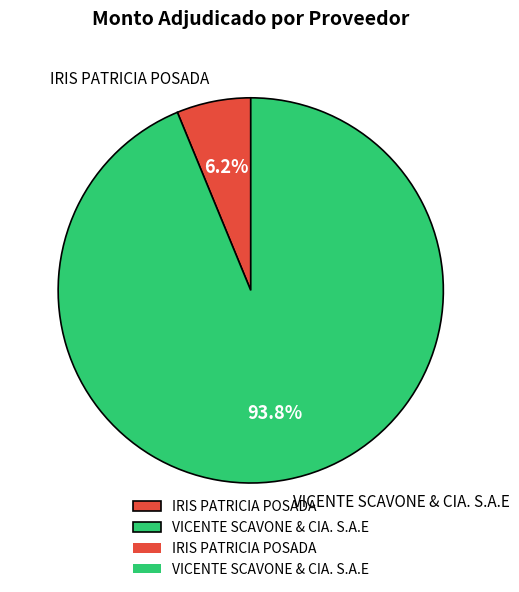

Between VICENTE SCAVONE & CIA. S.A.E and IRIS PATRICIA POSADA, which is larger?

VICENTE SCAVONE & CIA. S.A.E